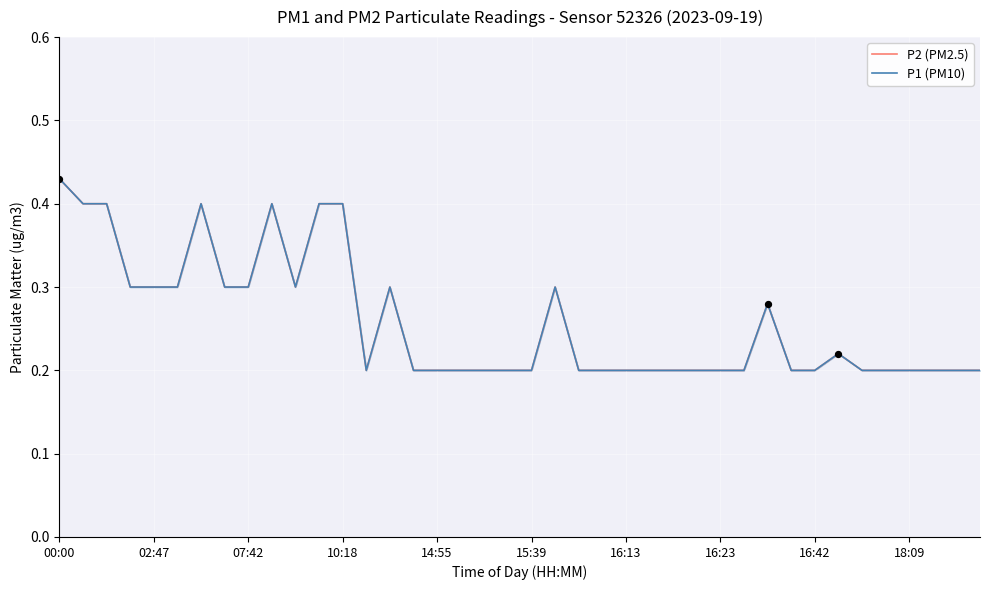

Is the value of P2 (PM2.5) at 22 greater than the value of P1 (PM10) at 16?

No